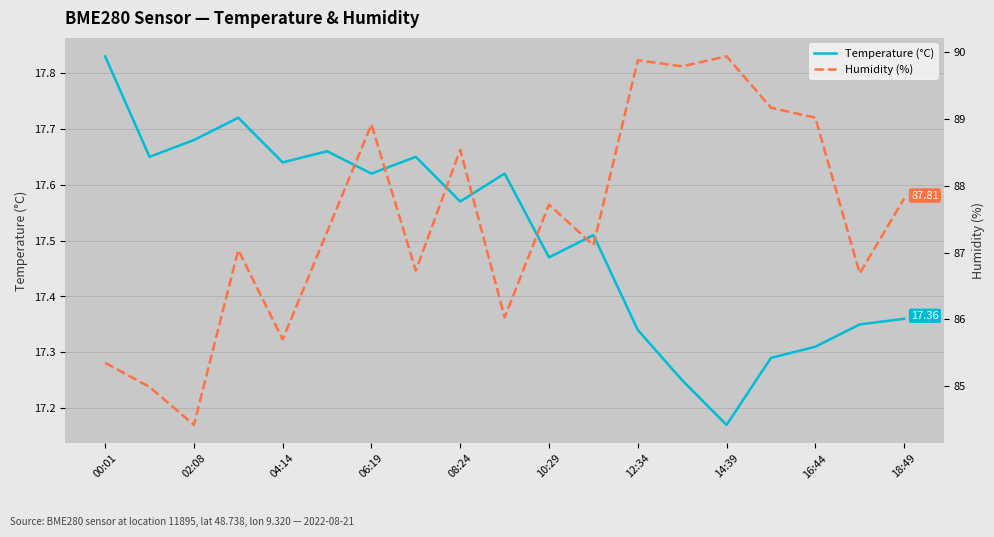

Which category has the highest value in the Temperature (°C) series?

00:01